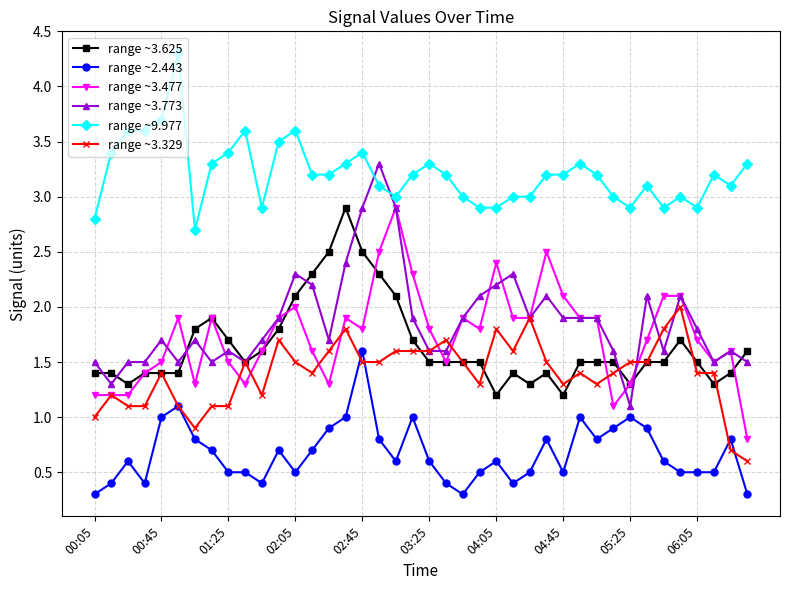

What is the value of the range ~2.443 point at the 1st from the left?

0.3